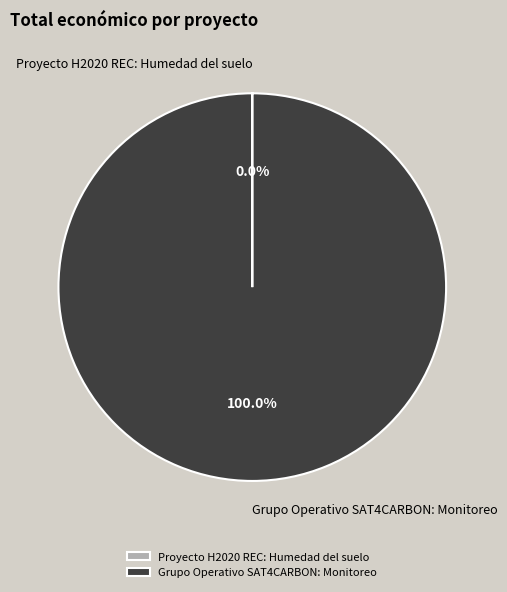

To the nearest percent, what is the difference between the largest and smallest slice percentages?

100%